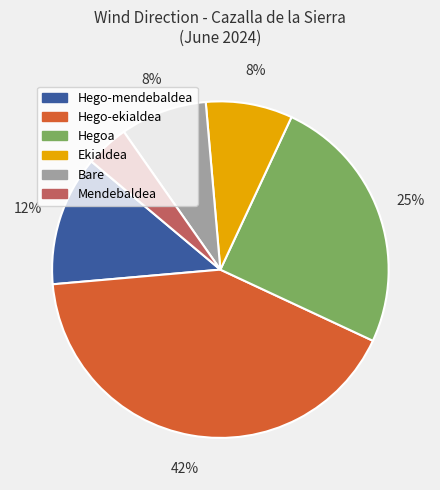

The Bare slice represents 8% of the pie. True or false?

True